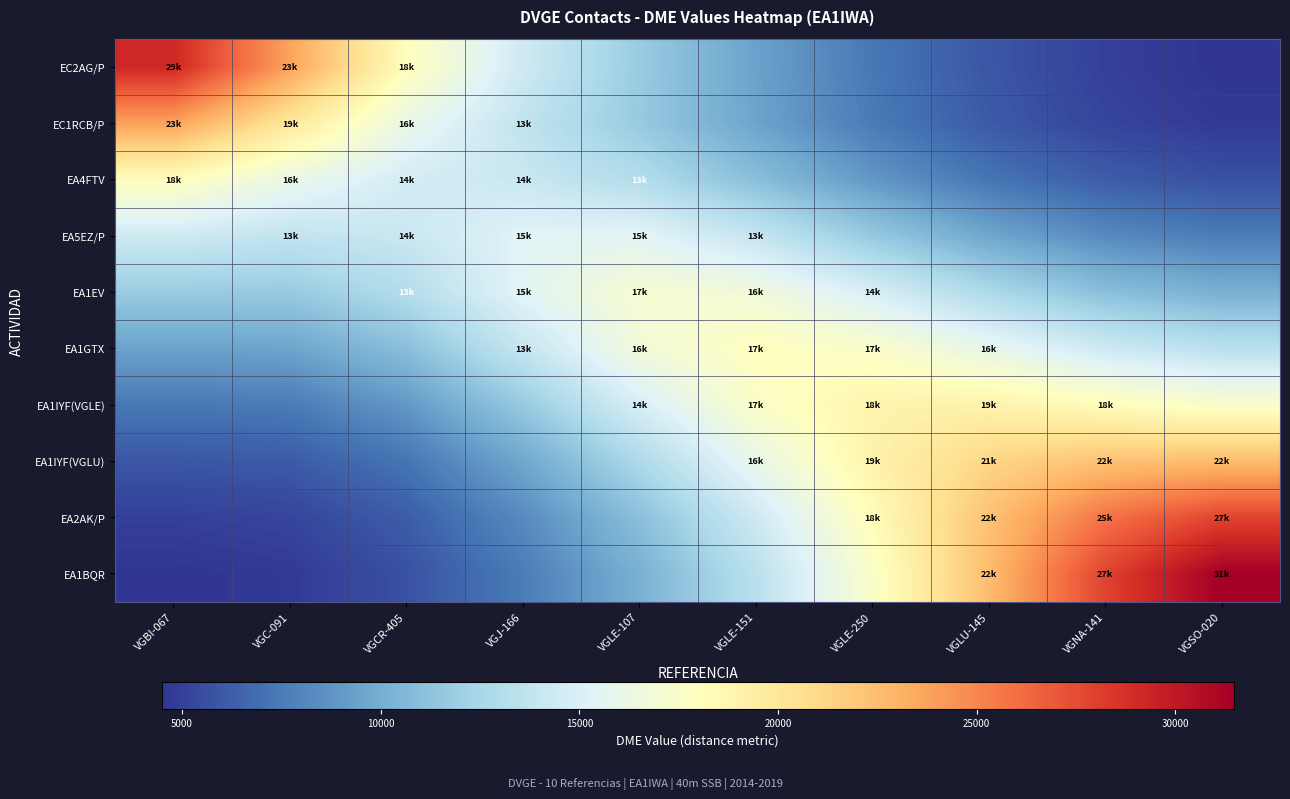

Which series has the largest total across all categories?

EA1BQR